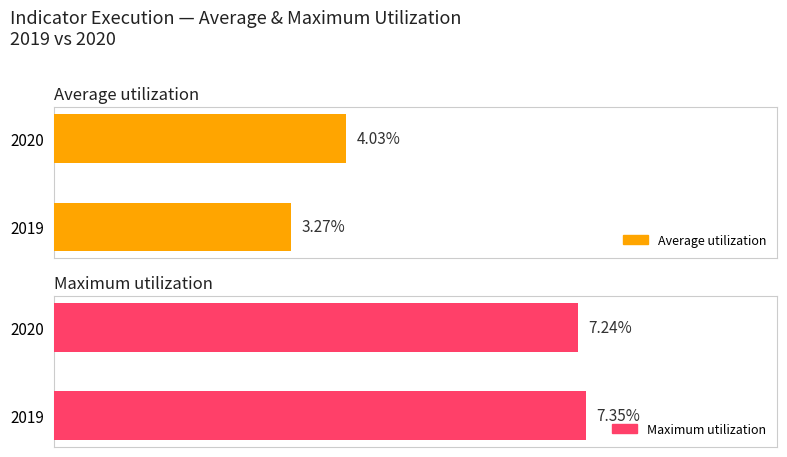

At which category is the sum across all series the highest?

2020